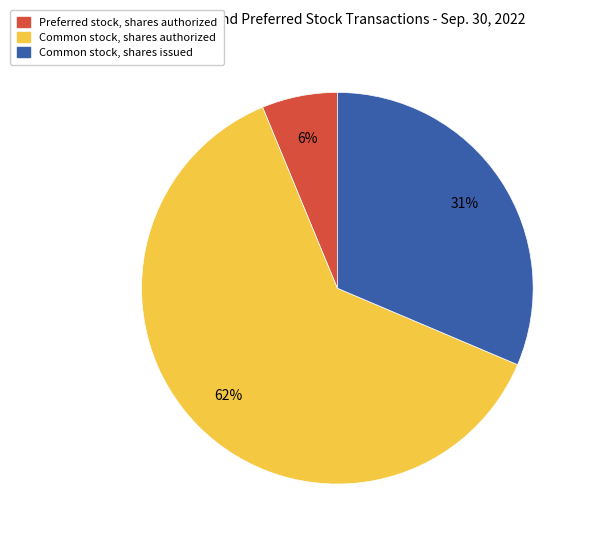

Which category has the smallest portion of the pie?

Preferred stock, shares authorized